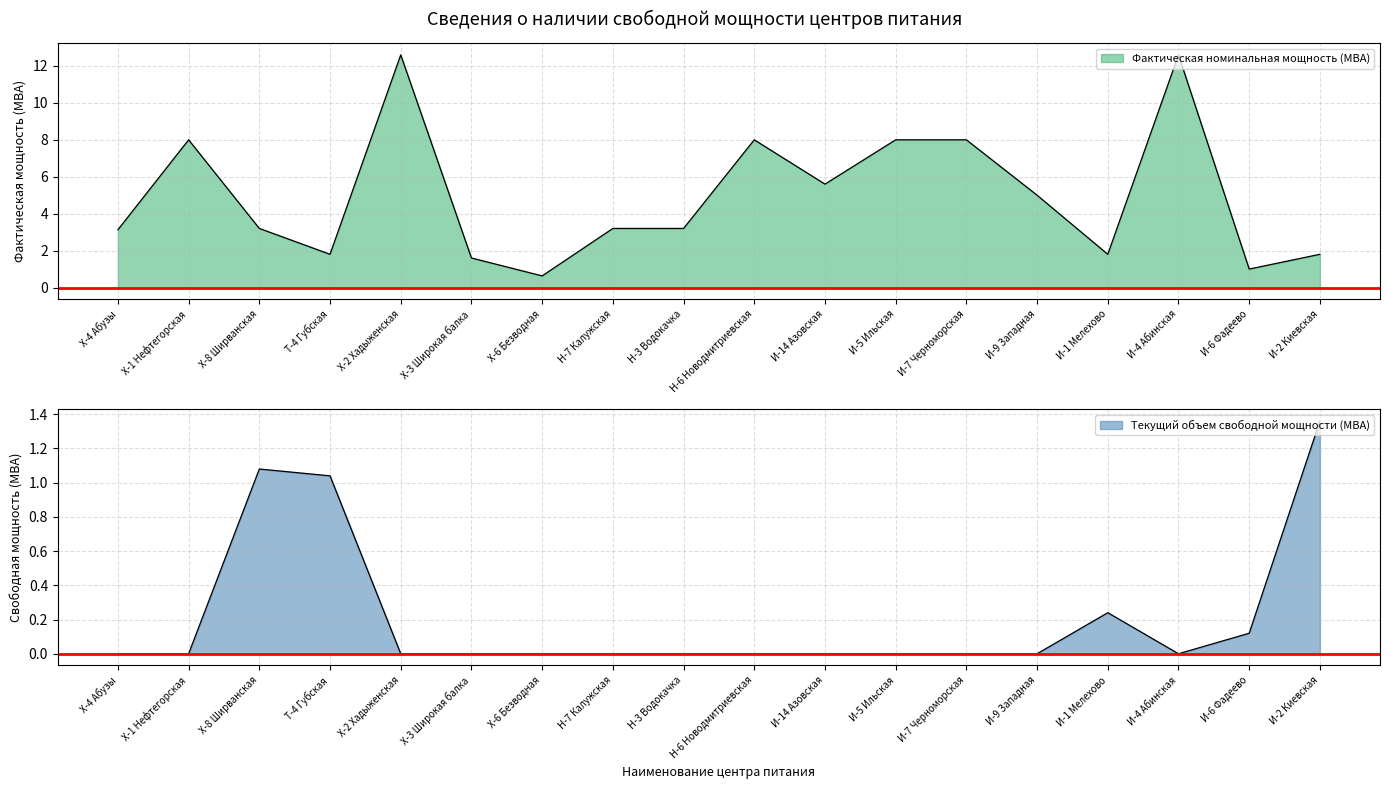

Count the number of categories in the chart.

18